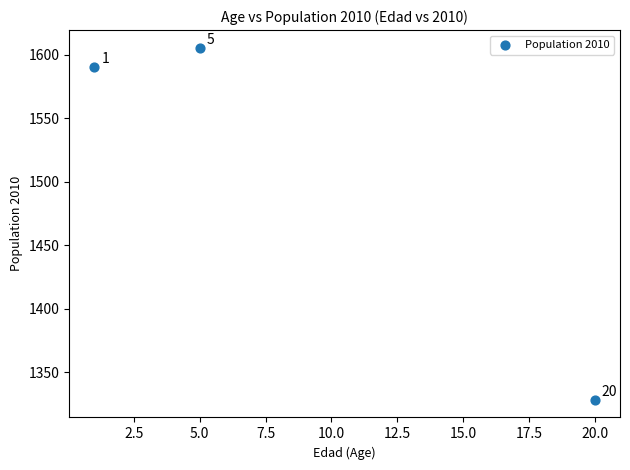

What Y value in the scatter plot is closest to 1466?

1590.3